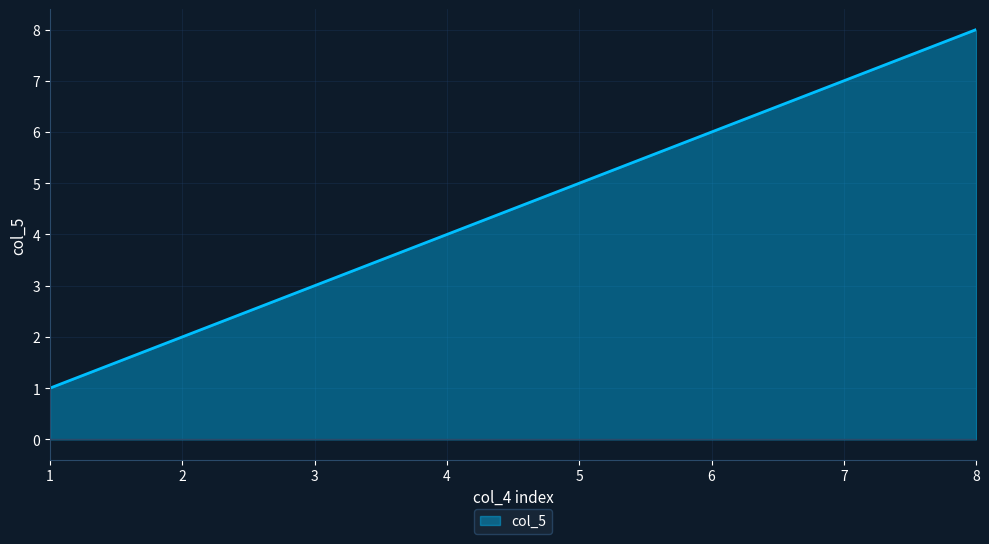

The value at 5 is 3. True or false?

False